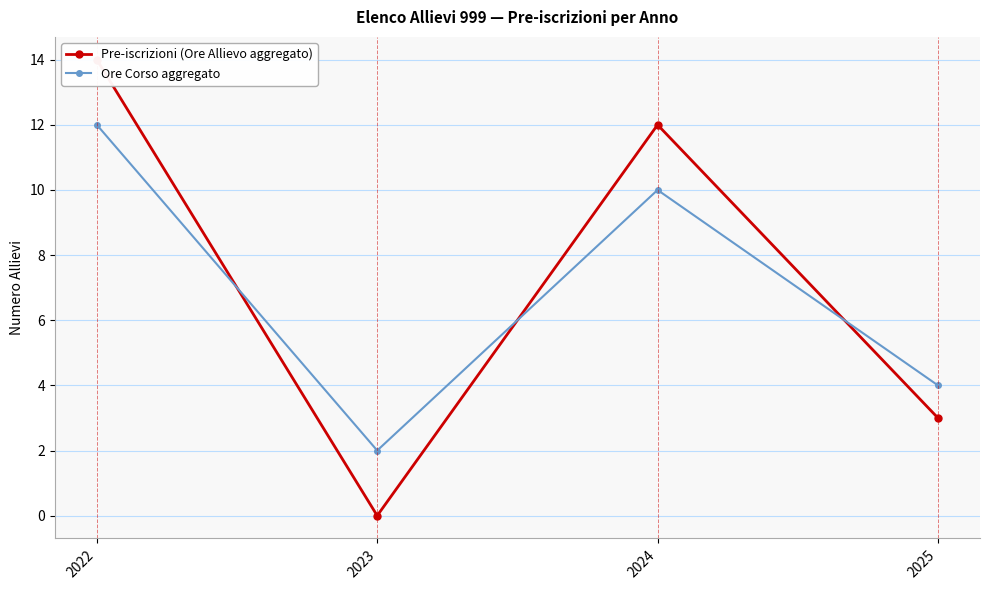

At which label is Ore Corso aggregato closest to 7?

2024